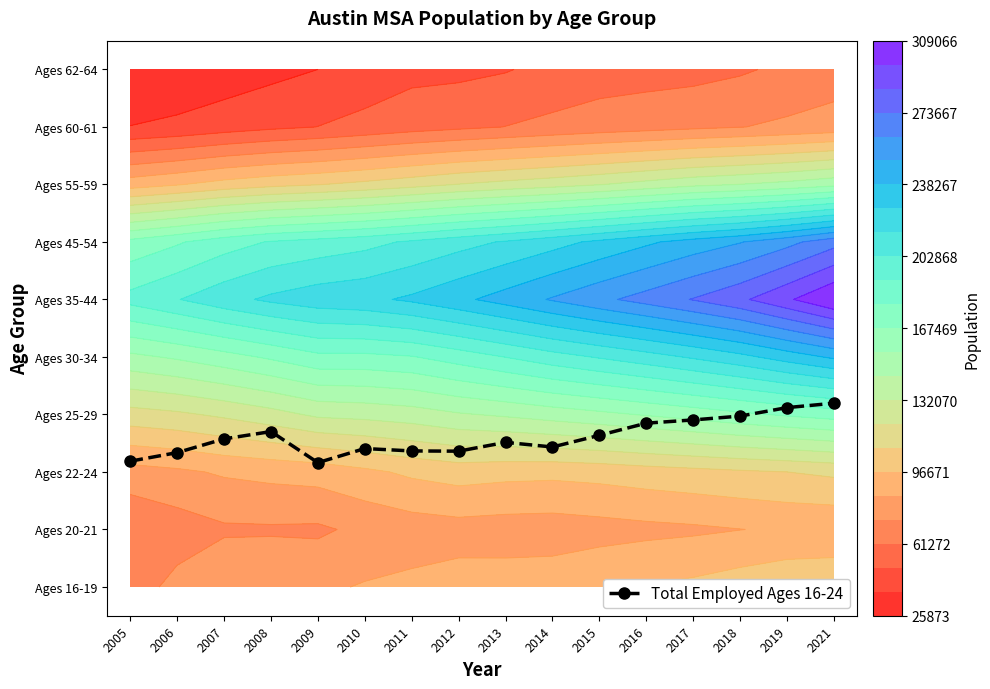

The value at 2011 is 0.9. True or false?

False